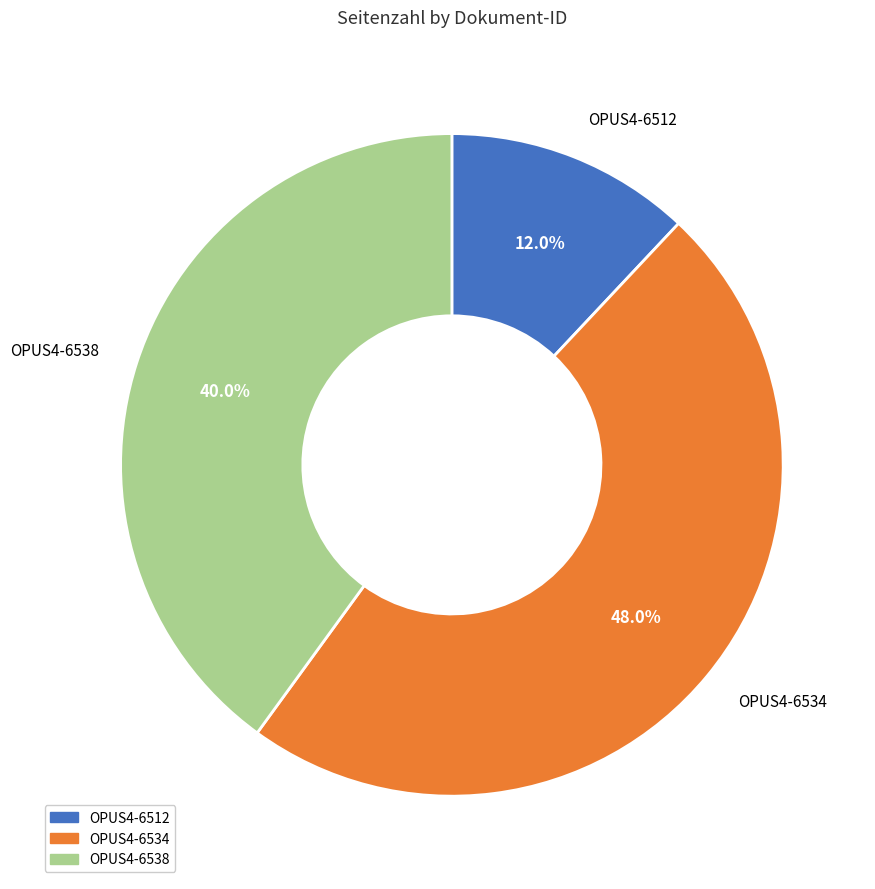

True or false: OPUS4-6512 accounts for 12% of the total.

True